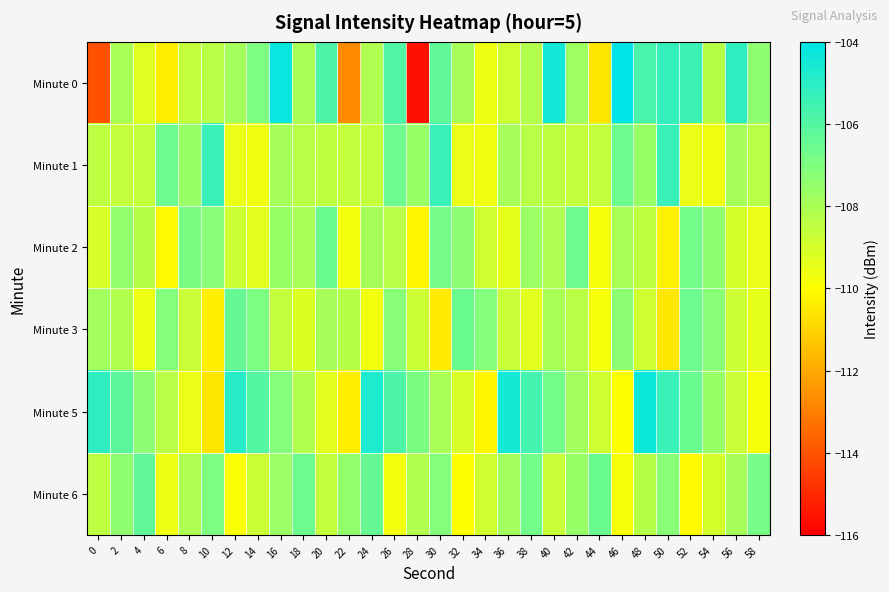

Reading left to right, what are all the values shown in this chart?

Minute 0: 0=-114.0	2=-108.0	4=-109.2	6=-110.4	8=-108.6	10=-108.3	12=-107.9	14=-107.0	16=-104.2	18=-108.0	20=-105.8	22=-112.7	24=-108.1	26=-105.9	28=-115.6	30=-106.3	32=-107.9	34=-109.6	36=-108.9	38=-108.2	40=-104.5	42=-107.7	44=-110.6	46=-104.0	48=-105.8	50=-105.2	52=-105.4	54=-108.3	56=-105.1	58=-107.4
Minute 1: 0=-108.5	2=-108.6	4=-108.6	6=-106.5	8=-107.6	10=-105.3	12=-109.5	14=-109.6	16=-107.9	18=-108.4	20=-108.5	22=-108.6	24=-108.6	26=-106.5	28=-107.6	30=-105.3	32=-109.5	34=-109.6	36=-107.9	38=-108.4	40=-108.5	42=-108.6	44=-108.6	46=-106.5	48=-107.6	50=-105.3	52=-109.5	54=-109.6	56=-107.9	58=-108.4
Minute 2: 0=-109.1	2=-107.5	4=-108.3	6=-110.1	8=-106.9	10=-107.2	12=-108.8	14=-109.3	16=-107.6	18=-108.0	20=-106.5	22=-109.7	24=-107.9	26=-108.4	28=-110.2	30=-106.8	32=-107.3	34=-108.9	36=-109.4	38=-107.7	40=-108.1	42=-106.6	44=-109.8	46=-108.0	48=-108.5	50=-110.3	52=-106.7	54=-107.4	56=-109.0	58=-109.5
Minute 3: 0=-107.8	2=-108.2	4=-109.6	6=-107.1	8=-108.7	10=-110.4	12=-106.4	14=-107.0	16=-108.6	18=-109.2	20=-107.9	22=-108.3	24=-109.7	26=-107.2	28=-108.8	30=-110.5	32=-106.5	34=-107.1	36=-108.7	38=-109.3	40=-108.0	42=-108.4	44=-109.8	46=-107.3	48=-108.9	50=-110.6	52=-106.6	54=-107.2	56=-108.8	58=-109.4
Minute 5: 0=-105.1	2=-106.2	4=-107.3	6=-108.4	8=-109.5	10=-110.6	12=-104.9	14=-106.0	16=-107.1	18=-108.2	20=-109.3	22=-110.4	24=-104.7	26=-105.8	28=-106.9	30=-108.0	32=-109.1	34=-110.2	36=-104.5	38=-105.6	40=-106.7	42=-107.8	44=-108.9	46=-110.0	48=-104.3	50=-105.4	52=-106.5	54=-107.6	56=-108.7	58=-109.8
Minute 6: 0=-108.5	2=-107.4	4=-106.3	6=-109.6	8=-108.1	10=-107.0	12=-109.9	14=-108.8	16=-107.7	18=-106.6	20=-108.6	22=-107.5	24=-106.4	26=-109.7	28=-108.2	30=-107.1	32=-110.0	34=-108.9	36=-107.8	38=-106.7	40=-108.7	42=-107.6	44=-106.5	46=-109.8	48=-108.3	50=-107.2	52=-110.1	54=-109.0	56=-107.9	58=-106.8